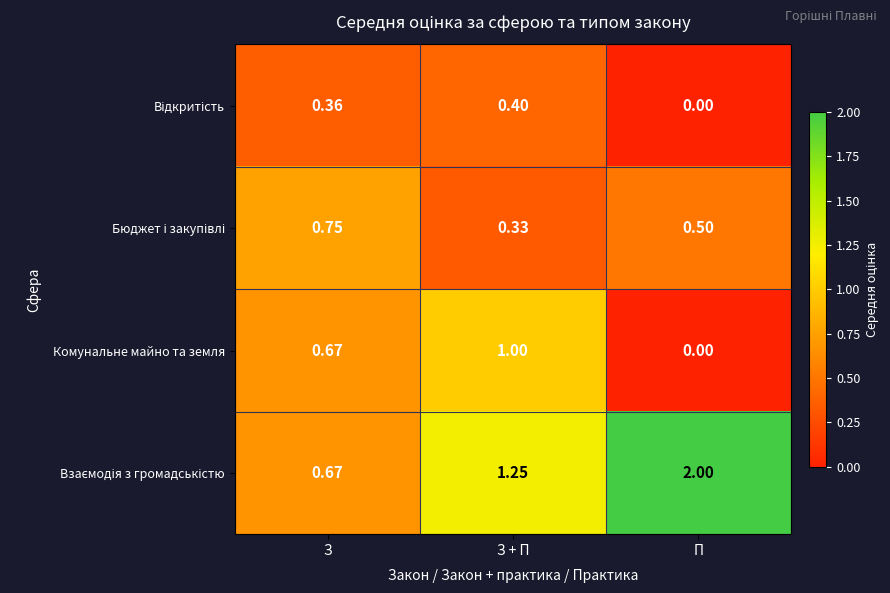

Which label corresponds to the largest value in the chart?

П